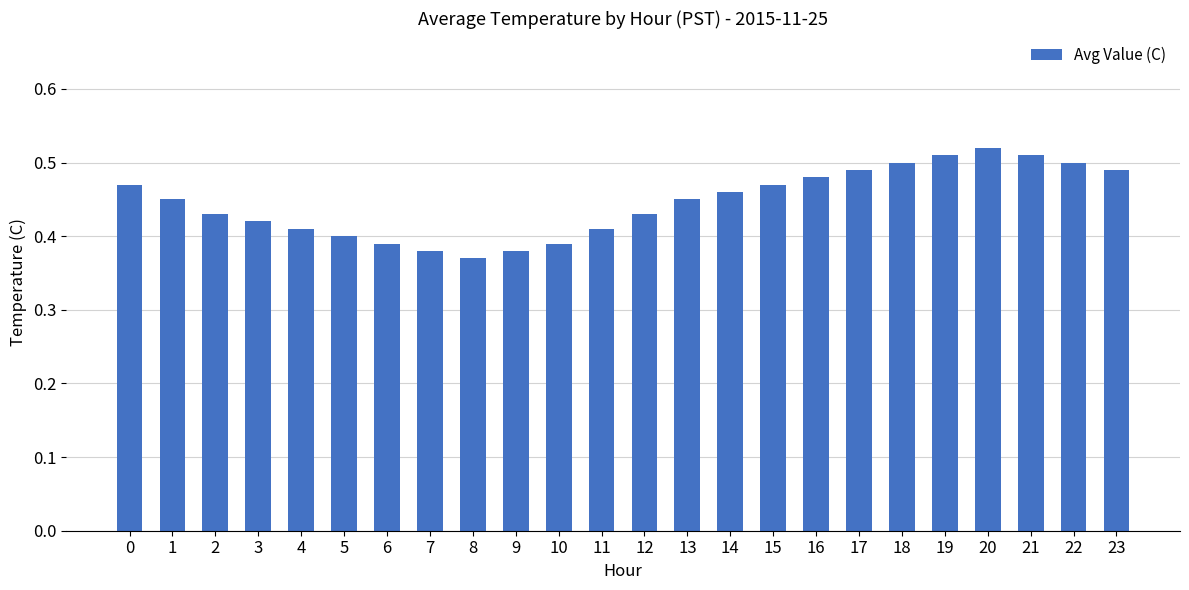

Between 11 and 12, which is larger?

12